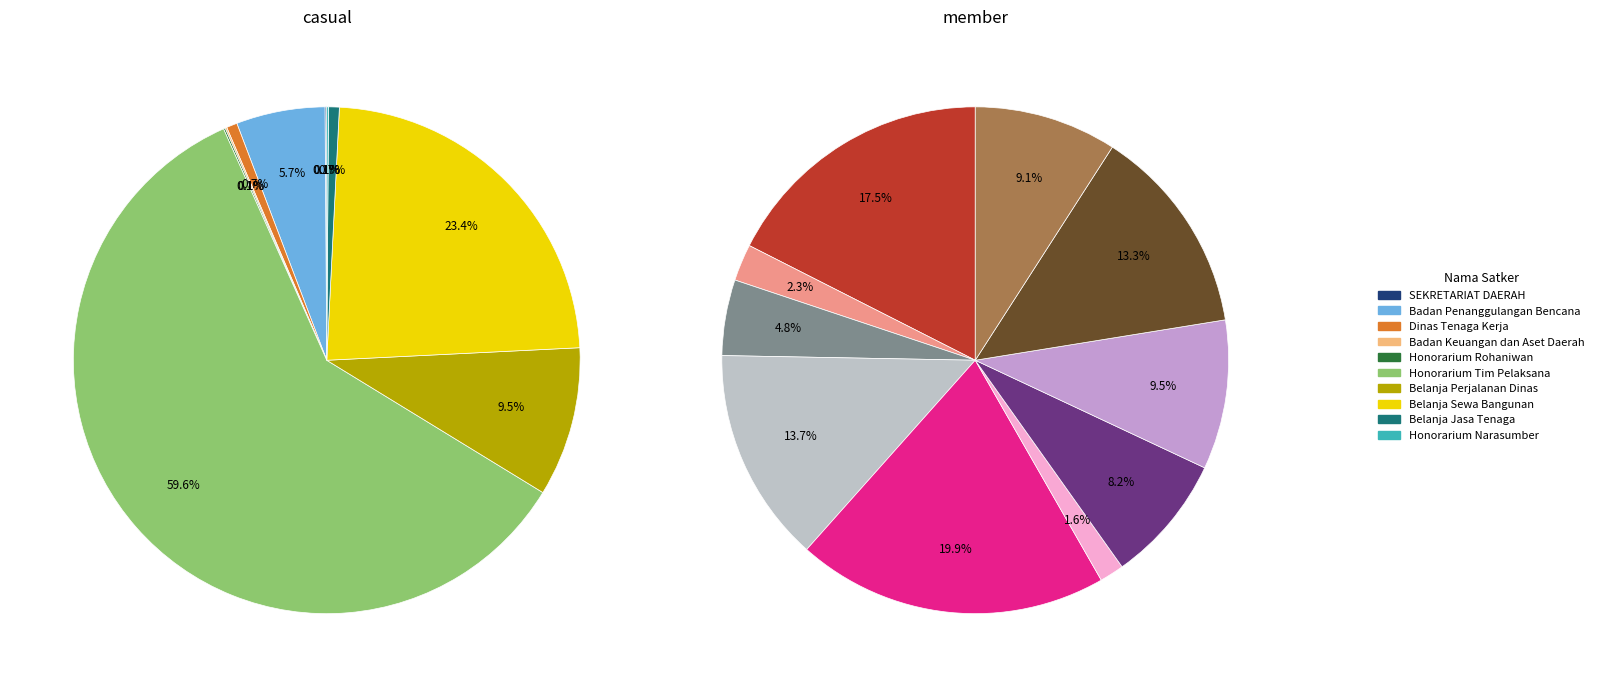

Between Honorarium Tim Pelaksana and Belanja Jasa Tenaga, which is larger?

Honorarium Tim Pelaksana